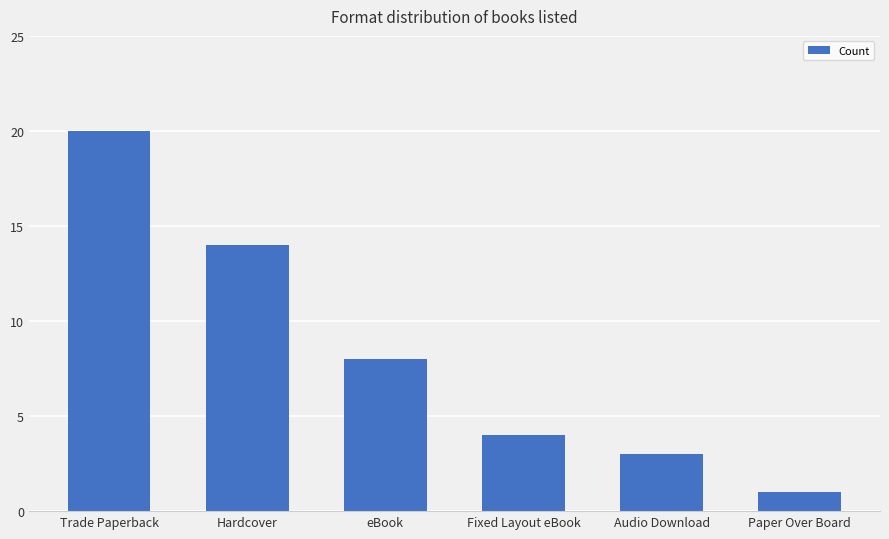

Is it true that the value at eBook is 8?

True